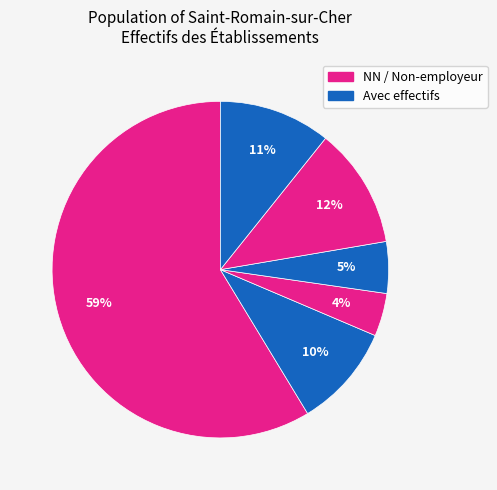

How many slices are in this pie chart?

6